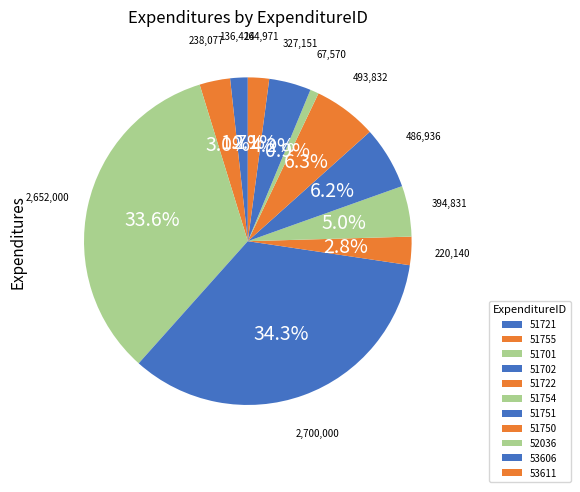

To the nearest percent, what is the combined percentage of 51754 and 51751?

11%